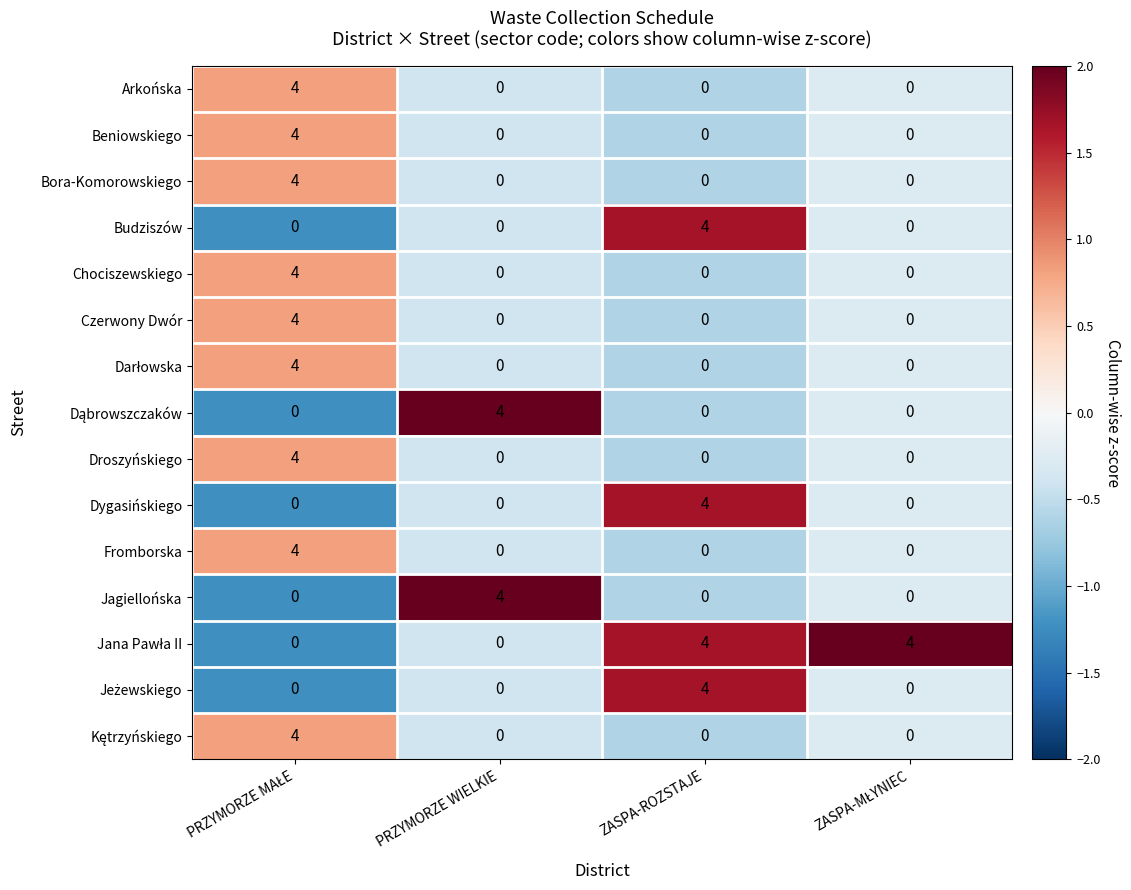

At how many categories does at least one series exceed 0?

4